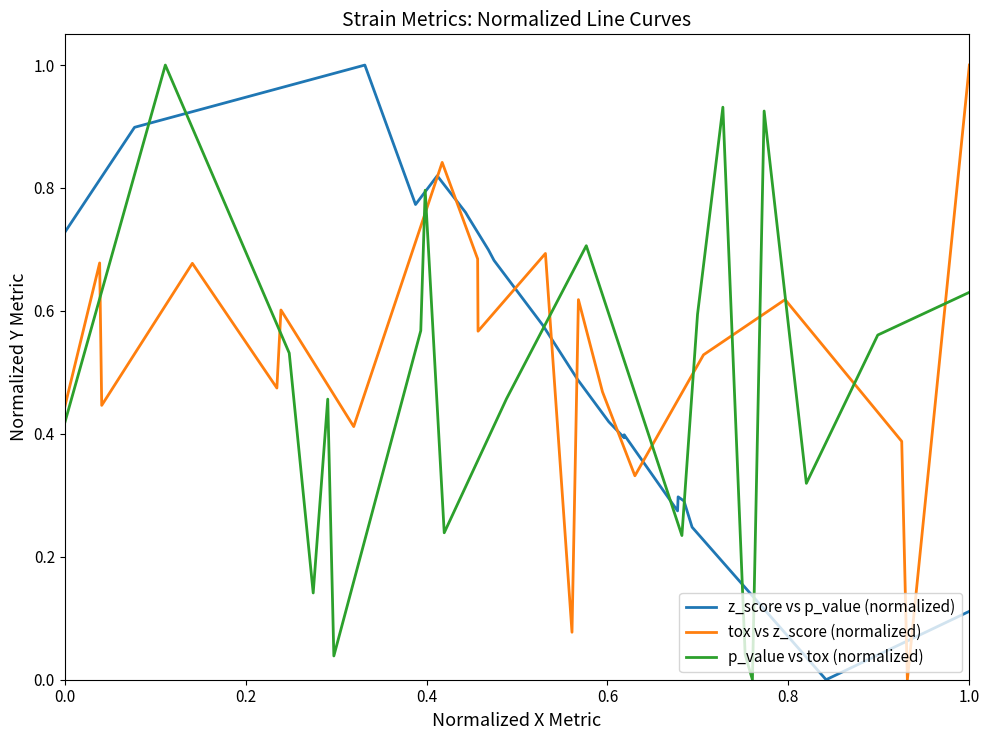

True or false: tox vs z_score (normalized) has more than 0 interior local peaks.

True